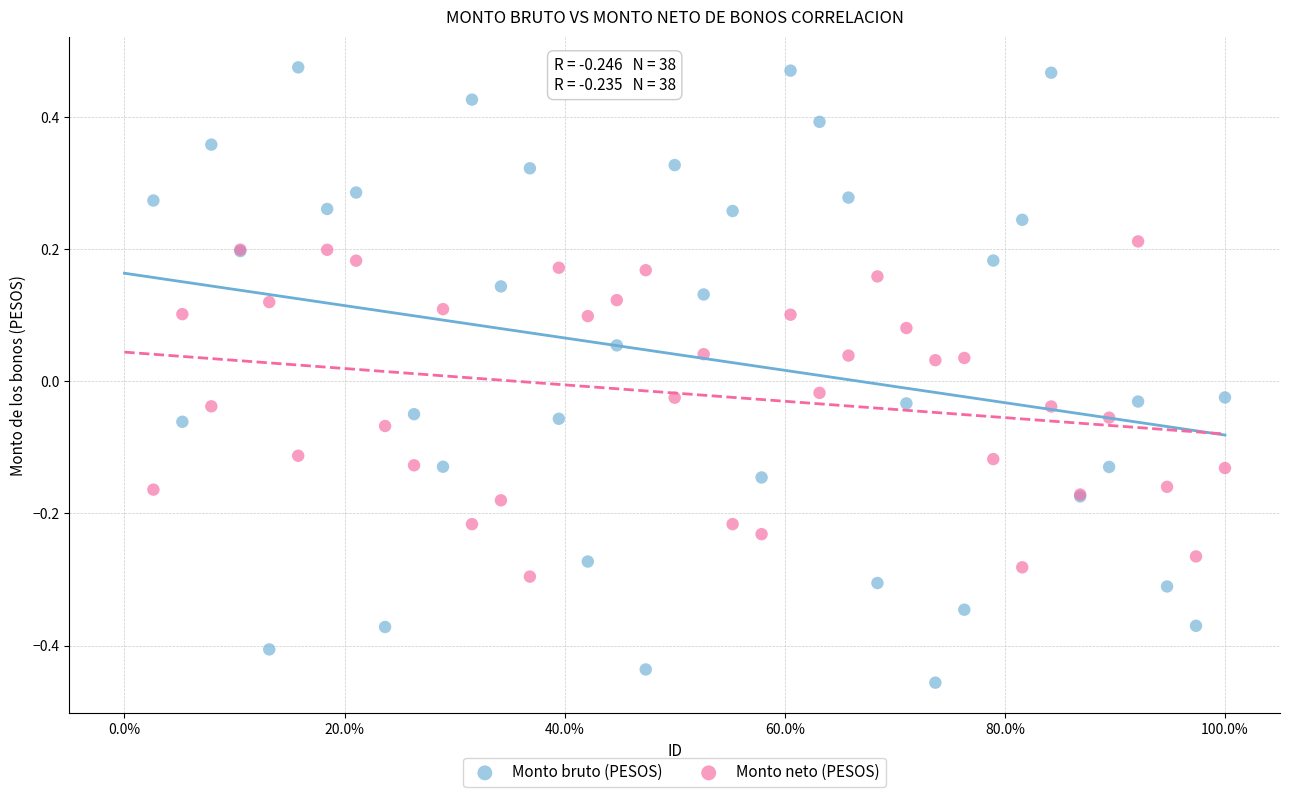

What is the X range (max minus min) for the scatter plot?

1.0